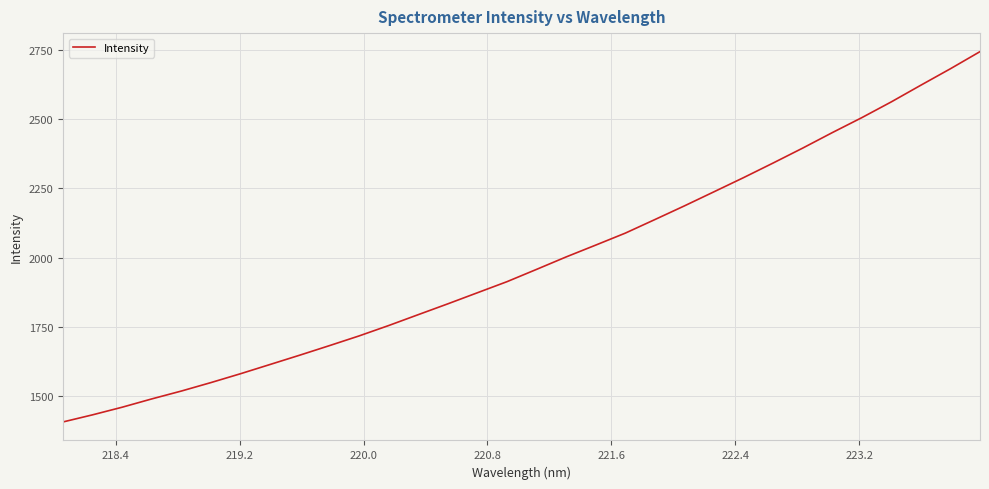

What is the minimum value shown in the chart?

1406.2